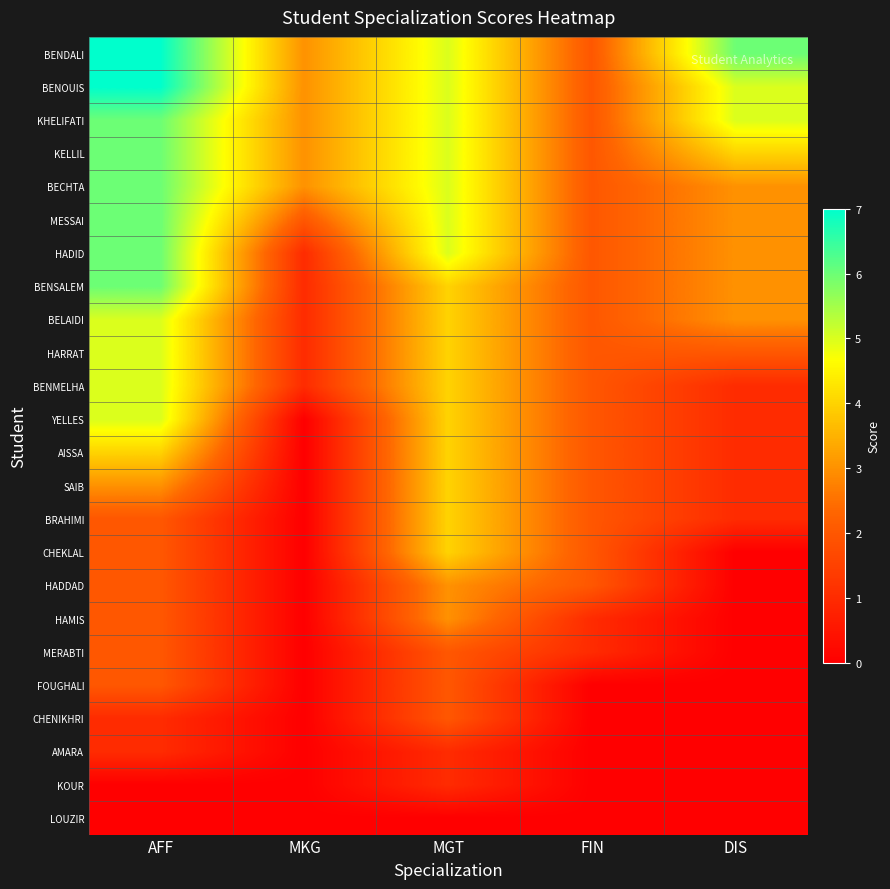

Which series has the largest range (max minus min)?

BENDALI